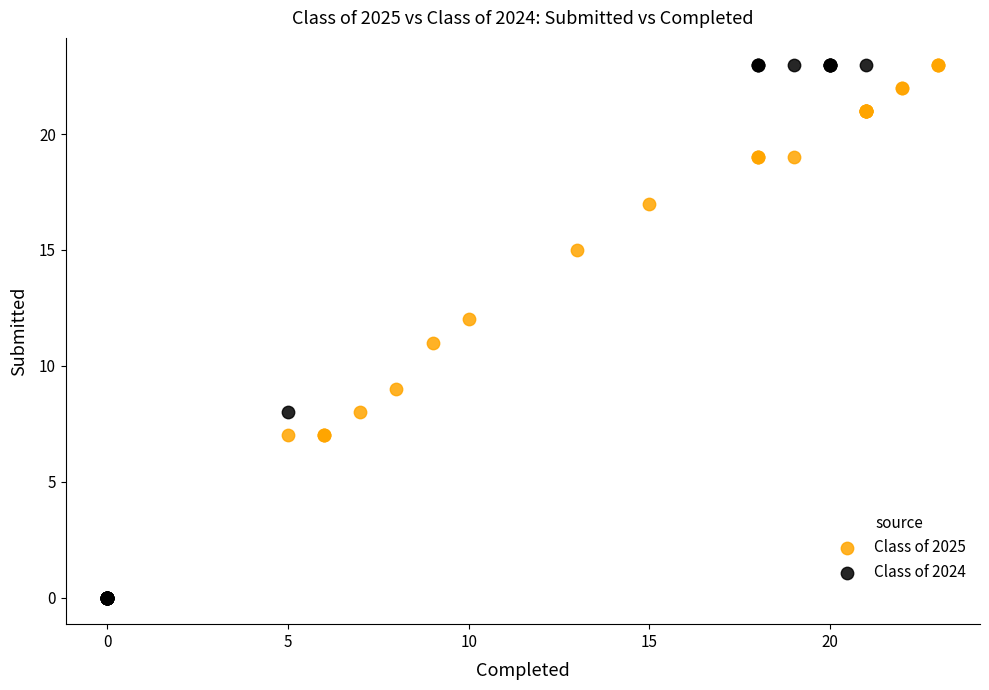

Which series contains the lowest Y value?

Class of 2024